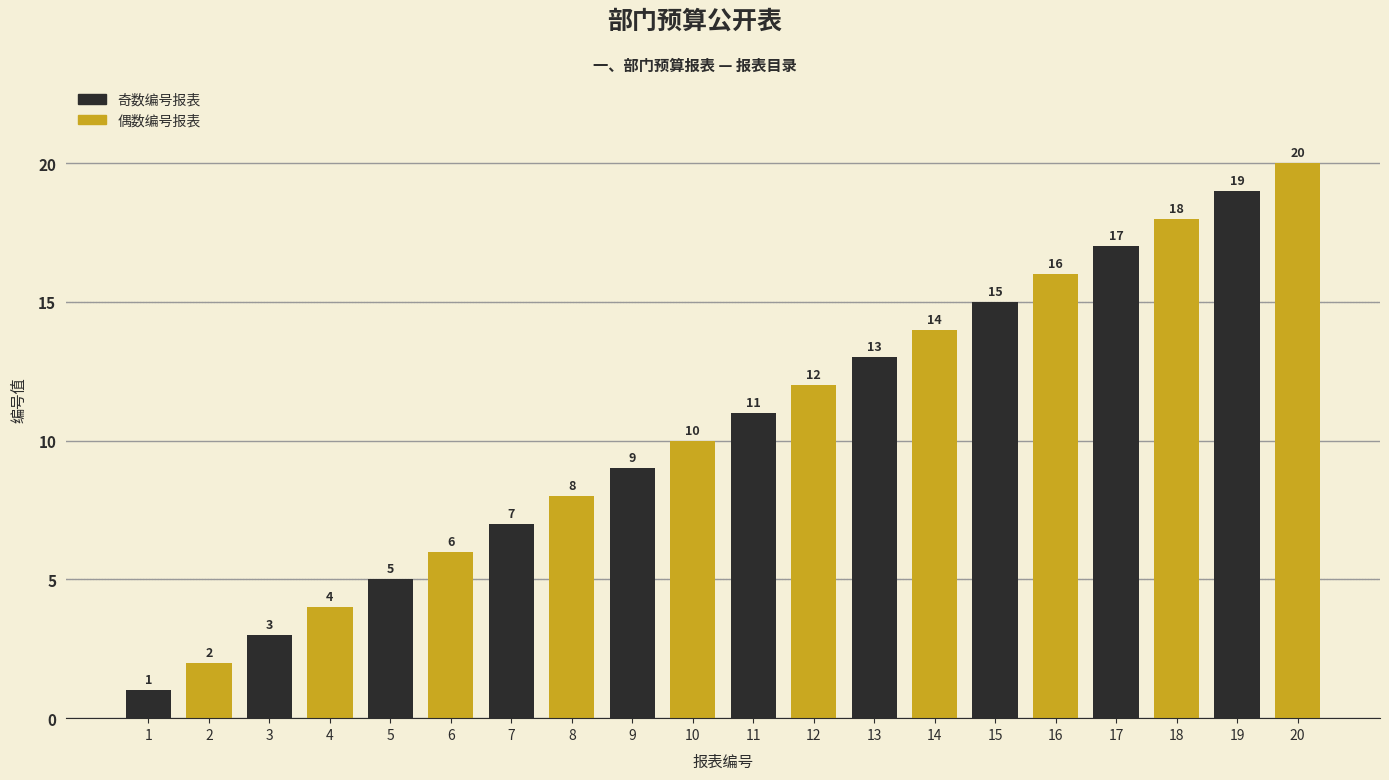

Read the value at 7.

7